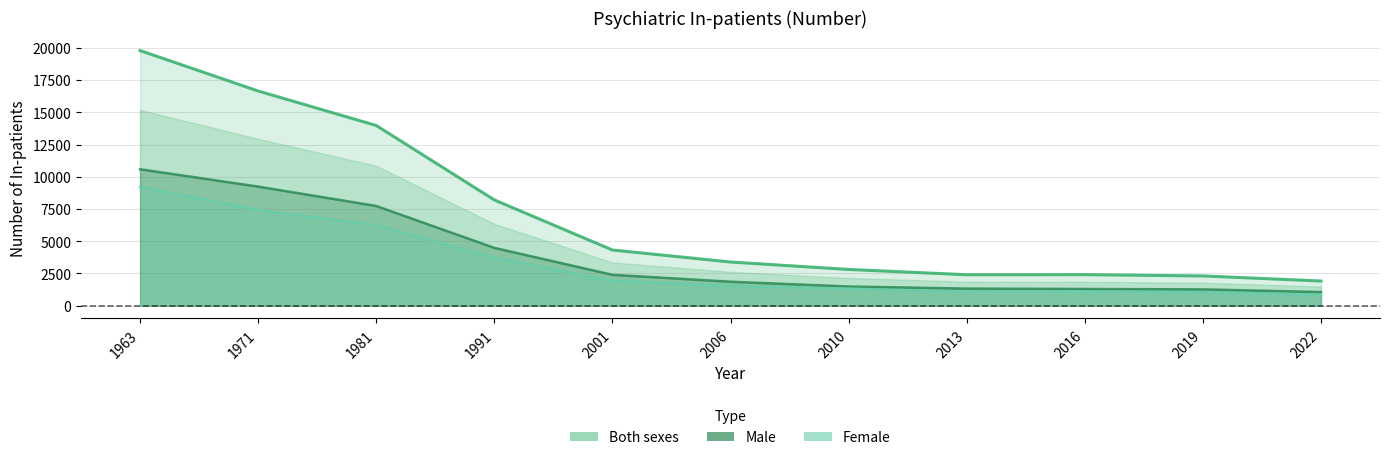

True or false: Male and Female intersect in this chart.

False